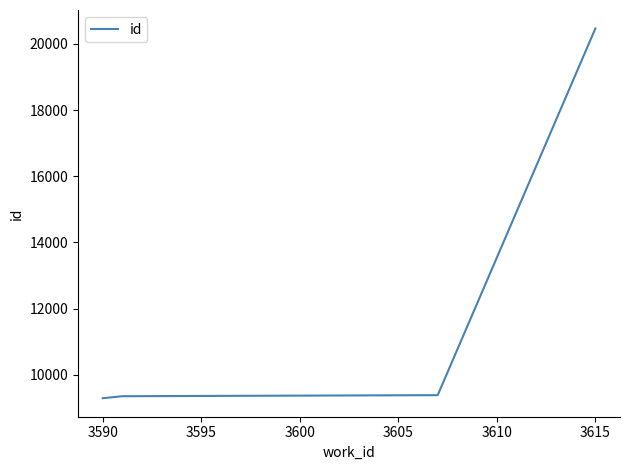

What is the minimum value shown in the chart?

9295